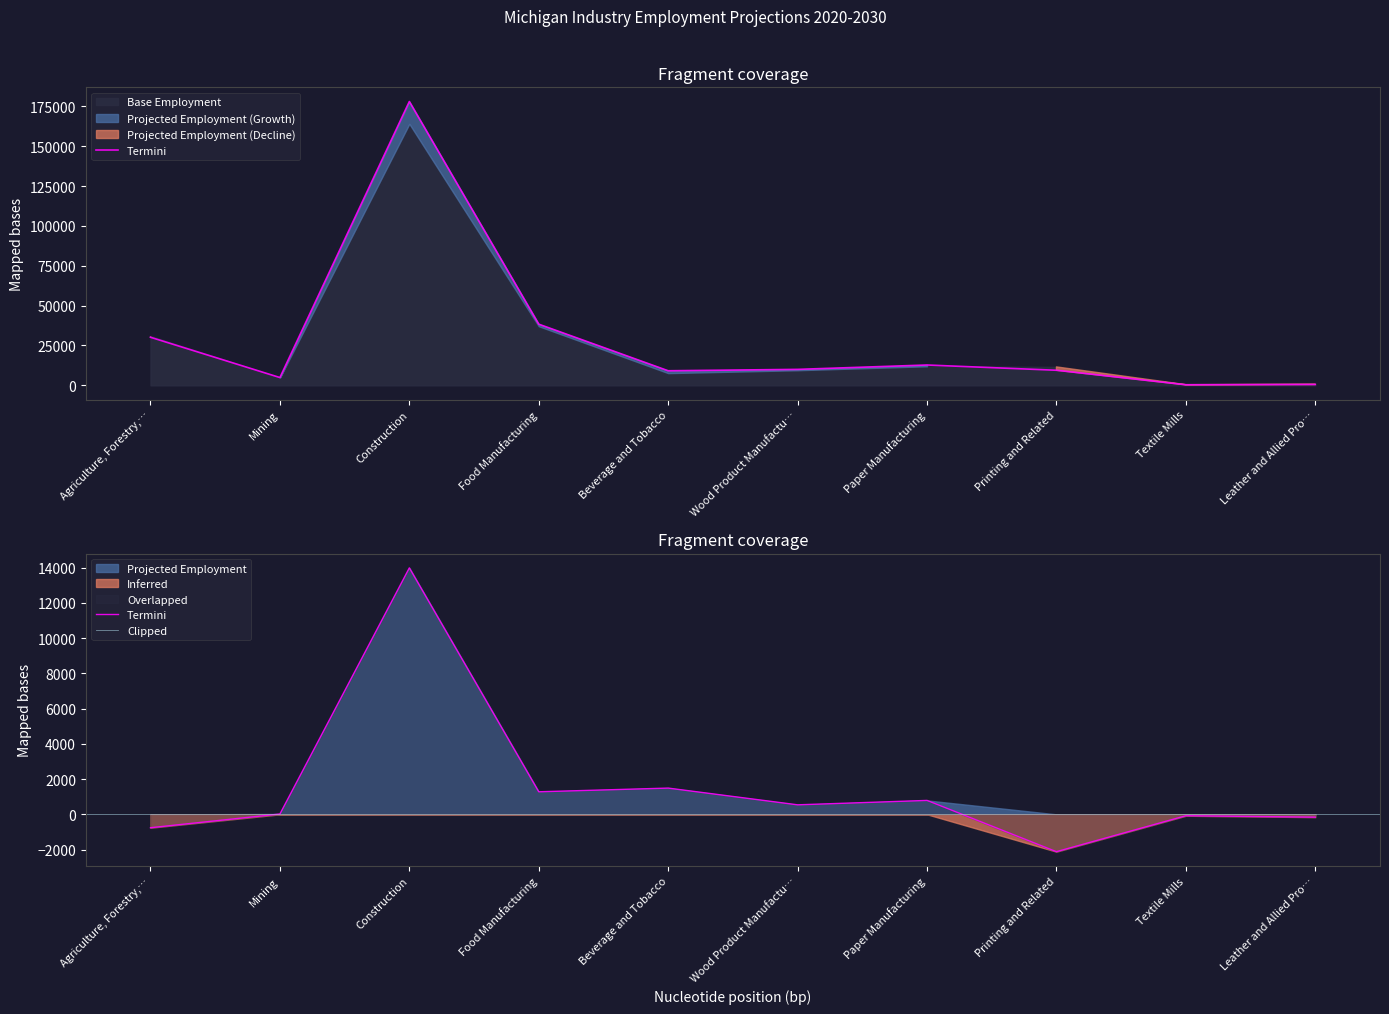

Count the number of values greater than 10020.

4